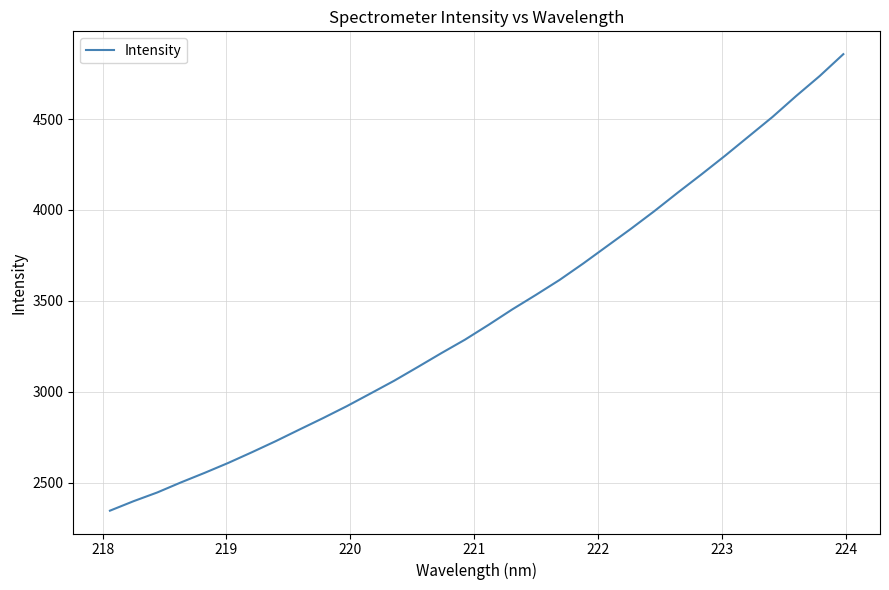

What is the difference between the second highest and minimum values?

2389.3